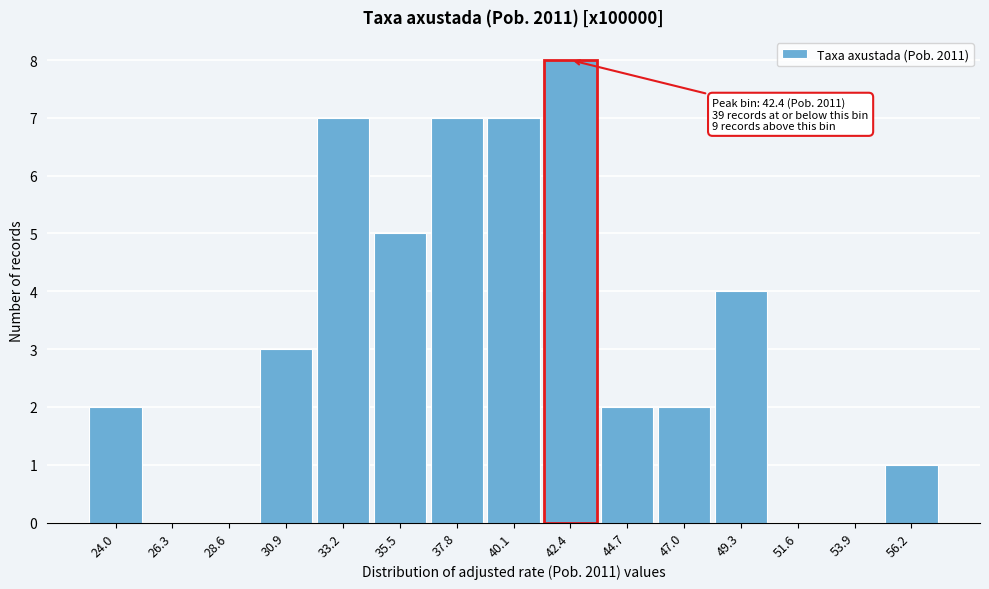

Over which range of the x-axis is the bar tallest?

41.5 to 43.5